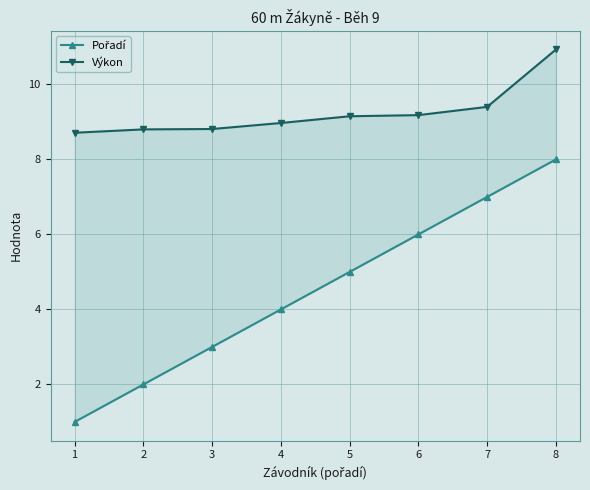

Which category has the lowest value in the Výkon series?

1